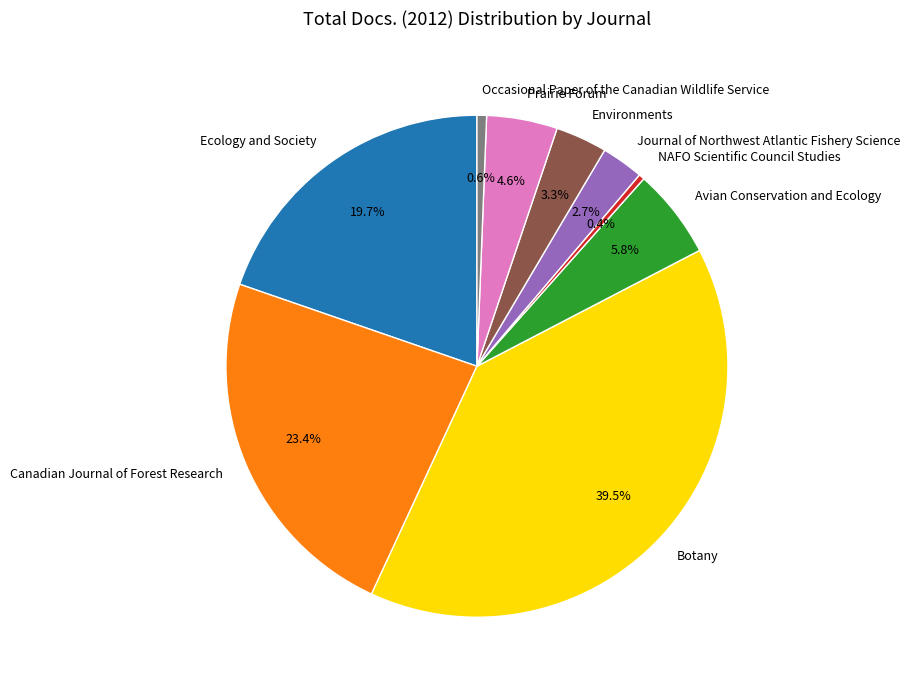

To the nearest percent, what portion does Prairie Forum represent?

5%